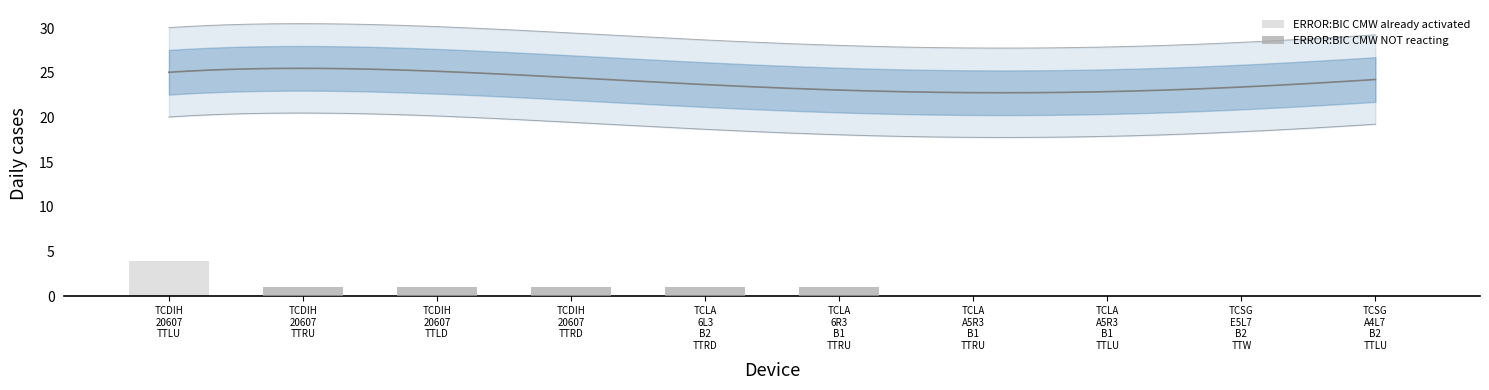

Which series changed the most between TCLA
A5R3
B1
TTRU and TCLA
A5R3
B1
TTLU?

ERROR:BIC CMW already activated